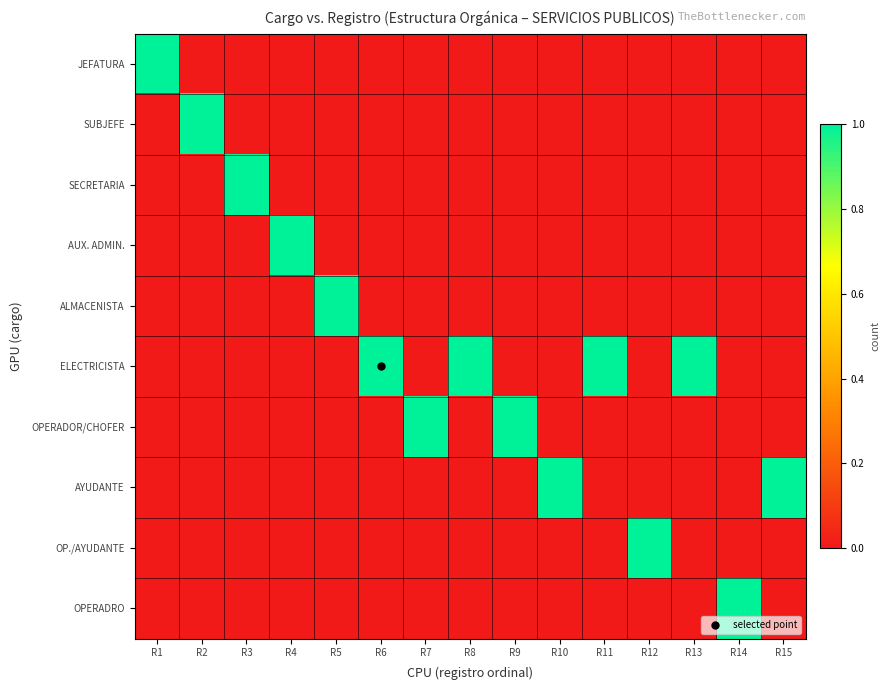

What is the spread (max minus min) of values at R9?

1